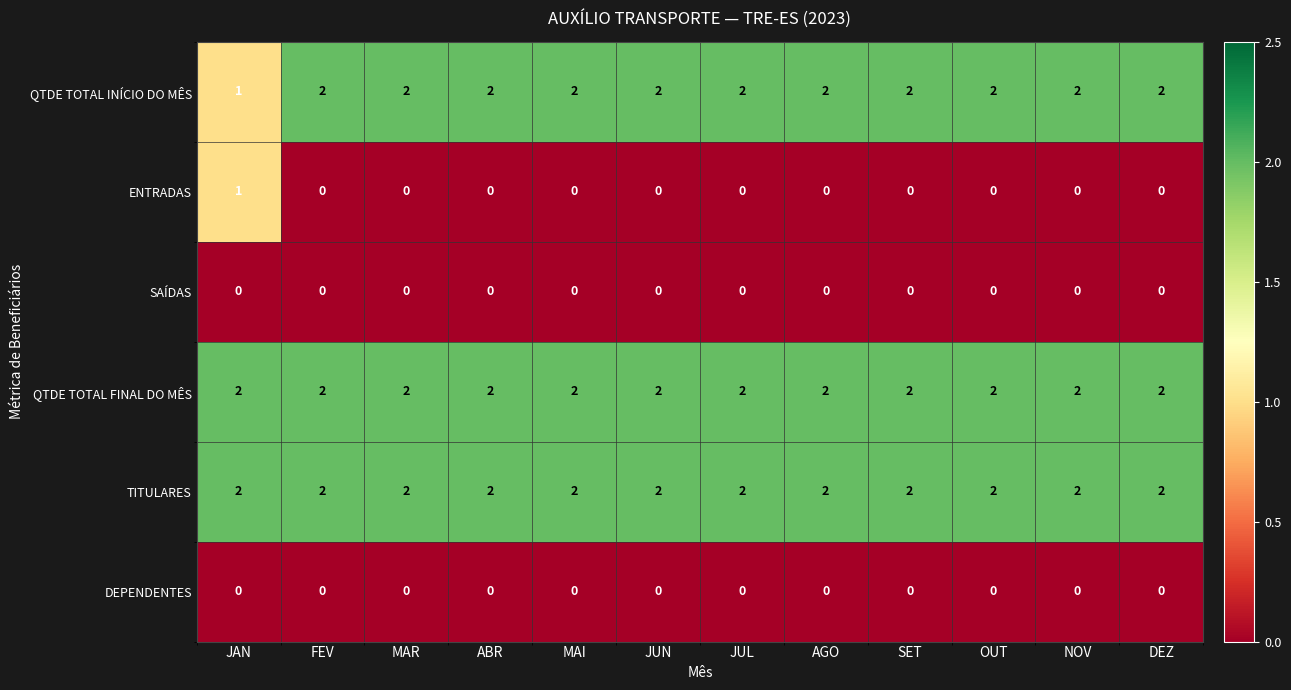

What is the sum of the TITULARES values at NOV and FEV?

4